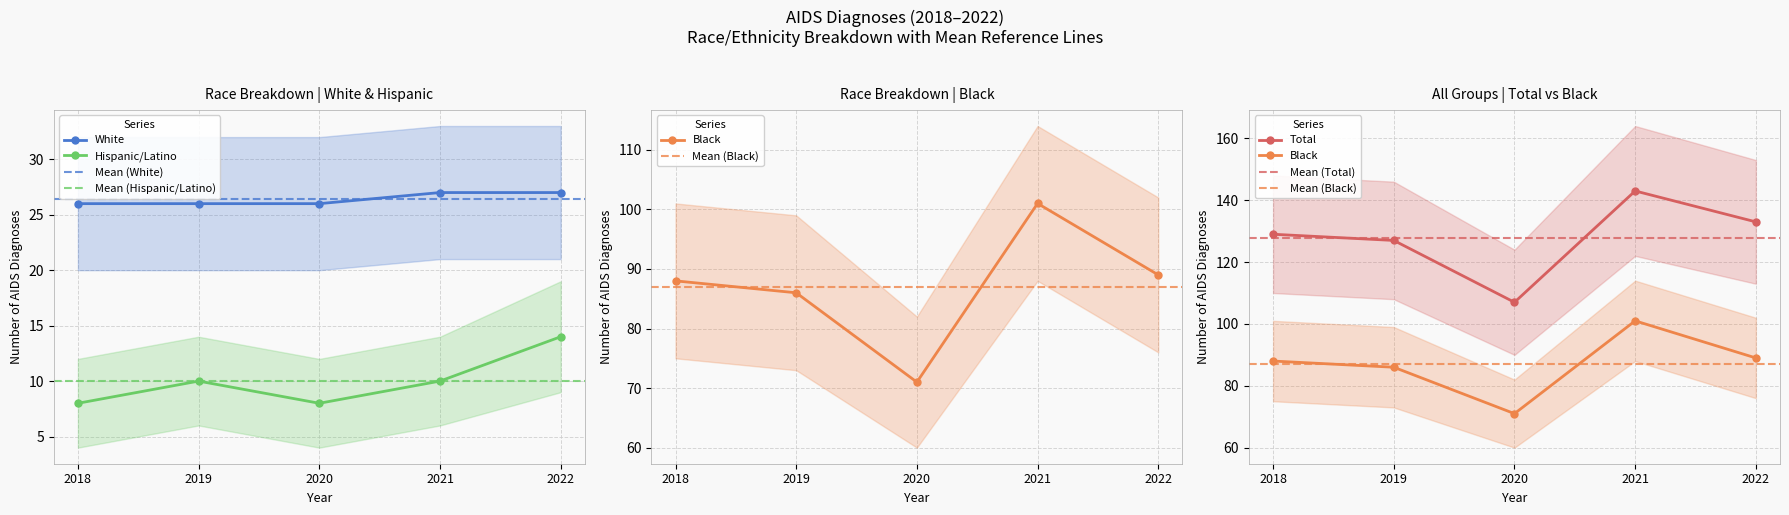

What is the difference between the highest and lowest values at 2019?

117